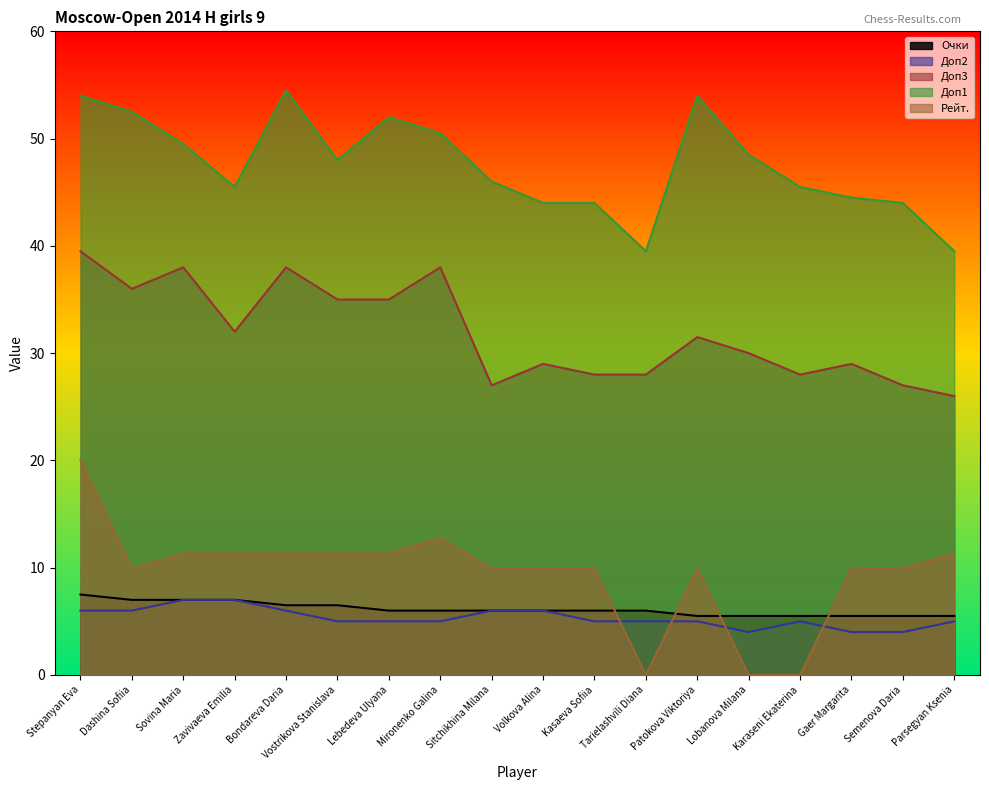

What is the average value of the Доп1 series?

47.6